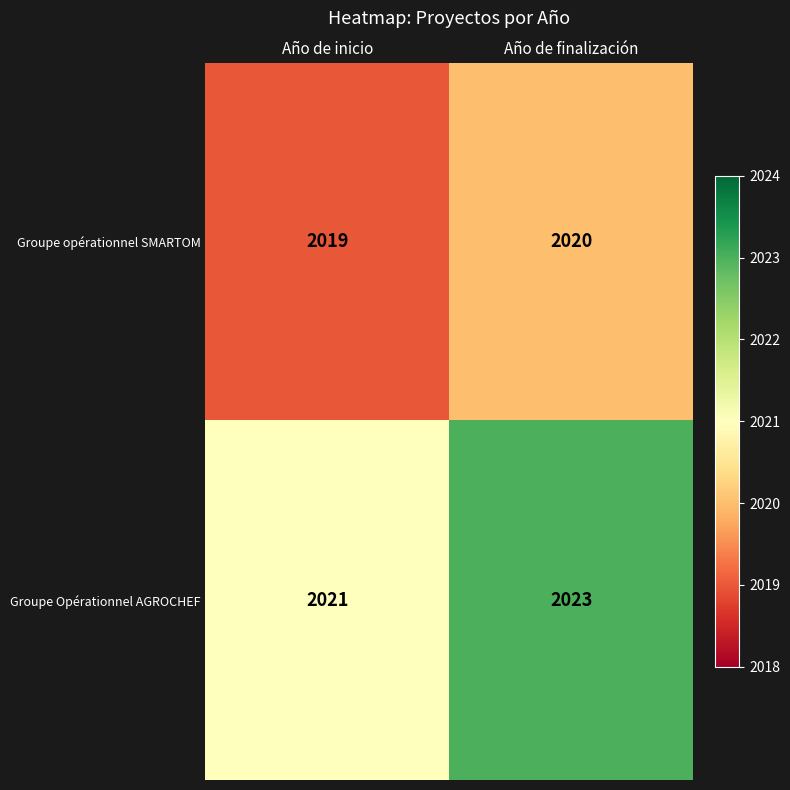

Reading right to left, what are all the values shown in this chart?

Groupe opérationnel SMARTOM: Año de finalización=2020	Año de inicio=2019
Groupe Opérationnel AGROCHEF: Año de finalización=2023	Año de inicio=2021